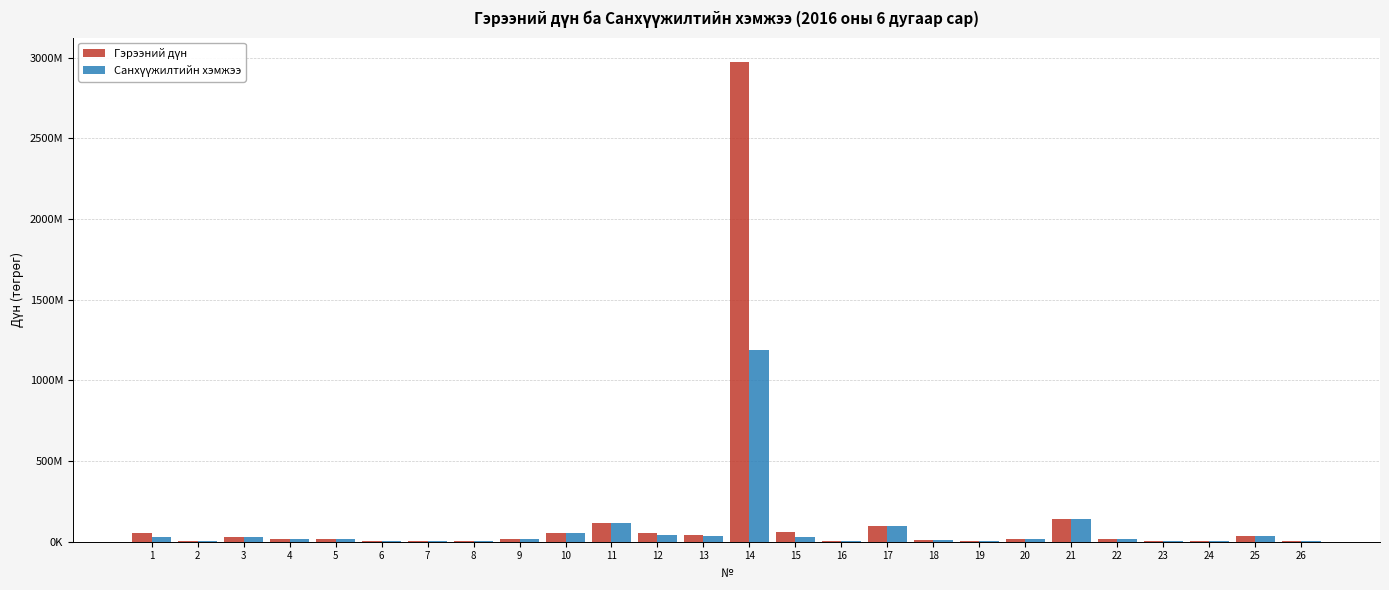

Reading left to right, list all the values displayed in this chart.

Гэрээний дүн: 55310990	5790000	26425000	19440300	17427685	5000000	5500000	7400000	19440300	55645150	116057333	55275020	41250000	2975779983	63096000	5777000	94662690	12600000	5376711	14240000	139668980	14520000	7500000	5967500	38500000	7200000
Санхүүжилтийн хэмжээ: 31495660	3030000	26425000	19440300	17427685	2500000	2750000	7400000	19440300	55645150	116057333	44220016	33000000	1190311992	31548000	5777000	94662690	12600000	5376711	14240000	139668980	14520000	7500000	5967500	38500000	4000000